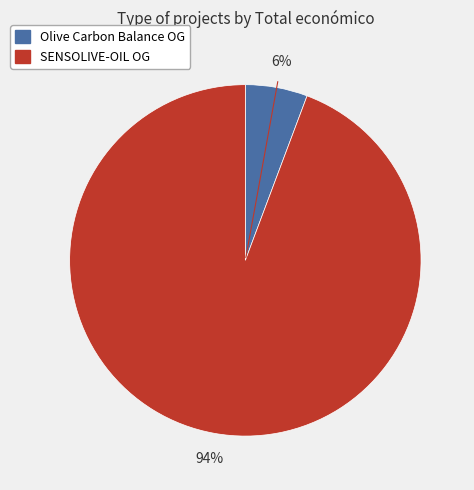

Is there a majority slice in this chart?

Yes